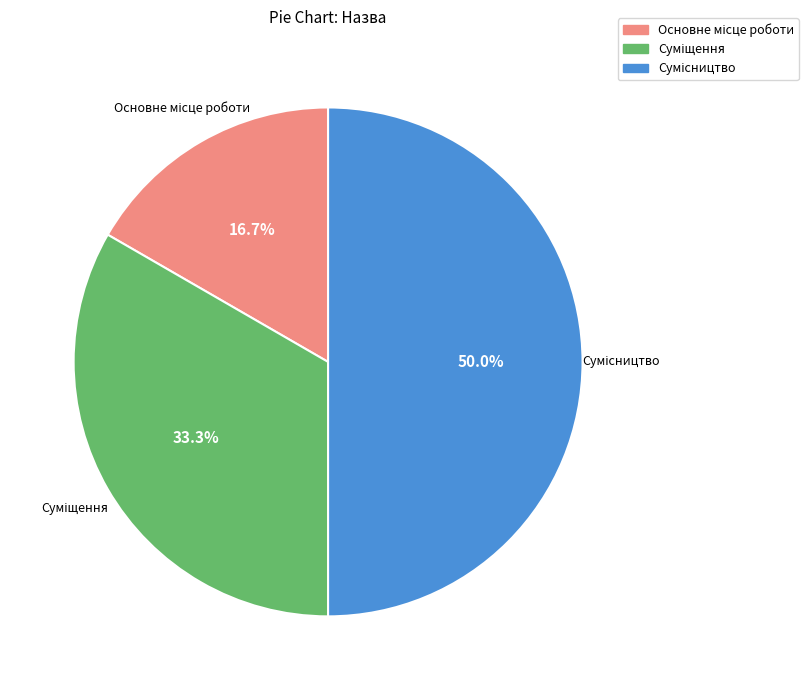

To the nearest percent, what is the average slice percentage?

33%